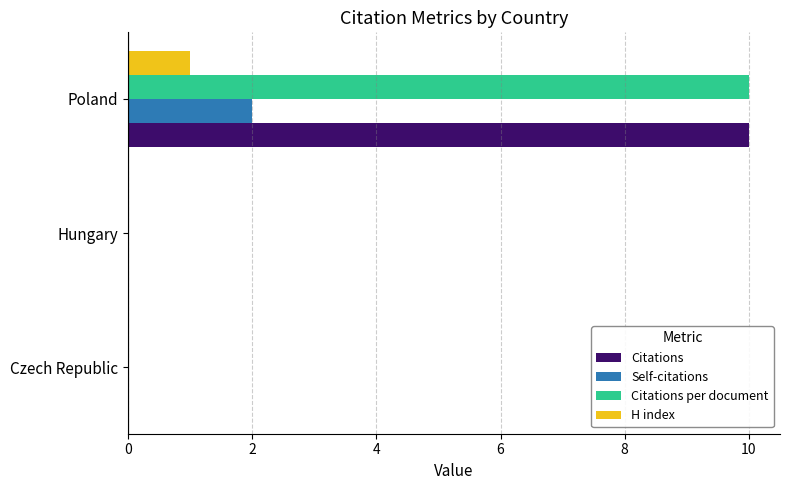

True or false: H index has a value of 0 at Poland.

False